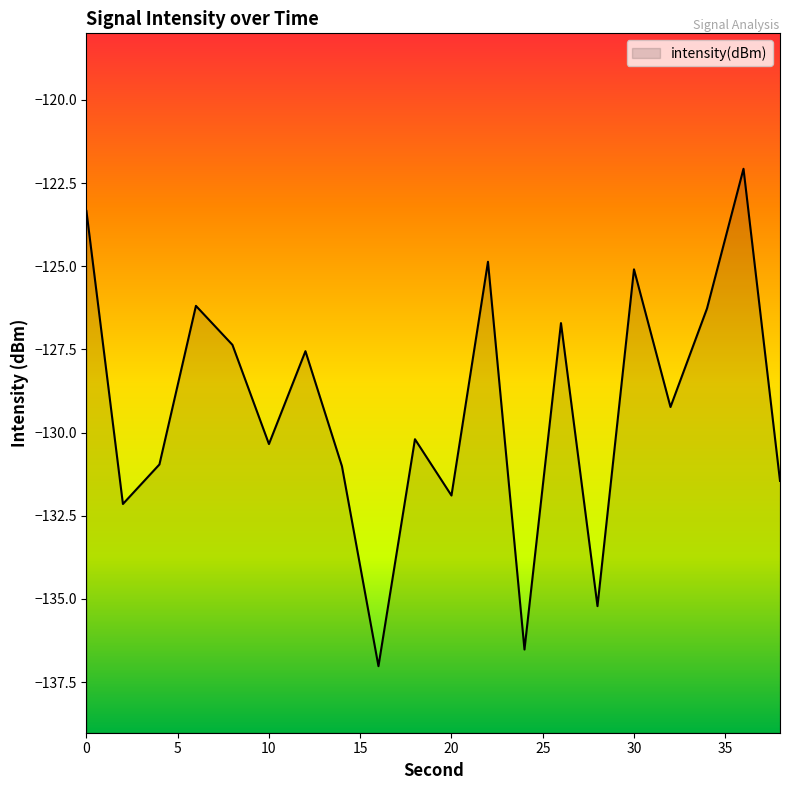

How many points are lower than both their immediate neighbors (excluding endpoints)?

7